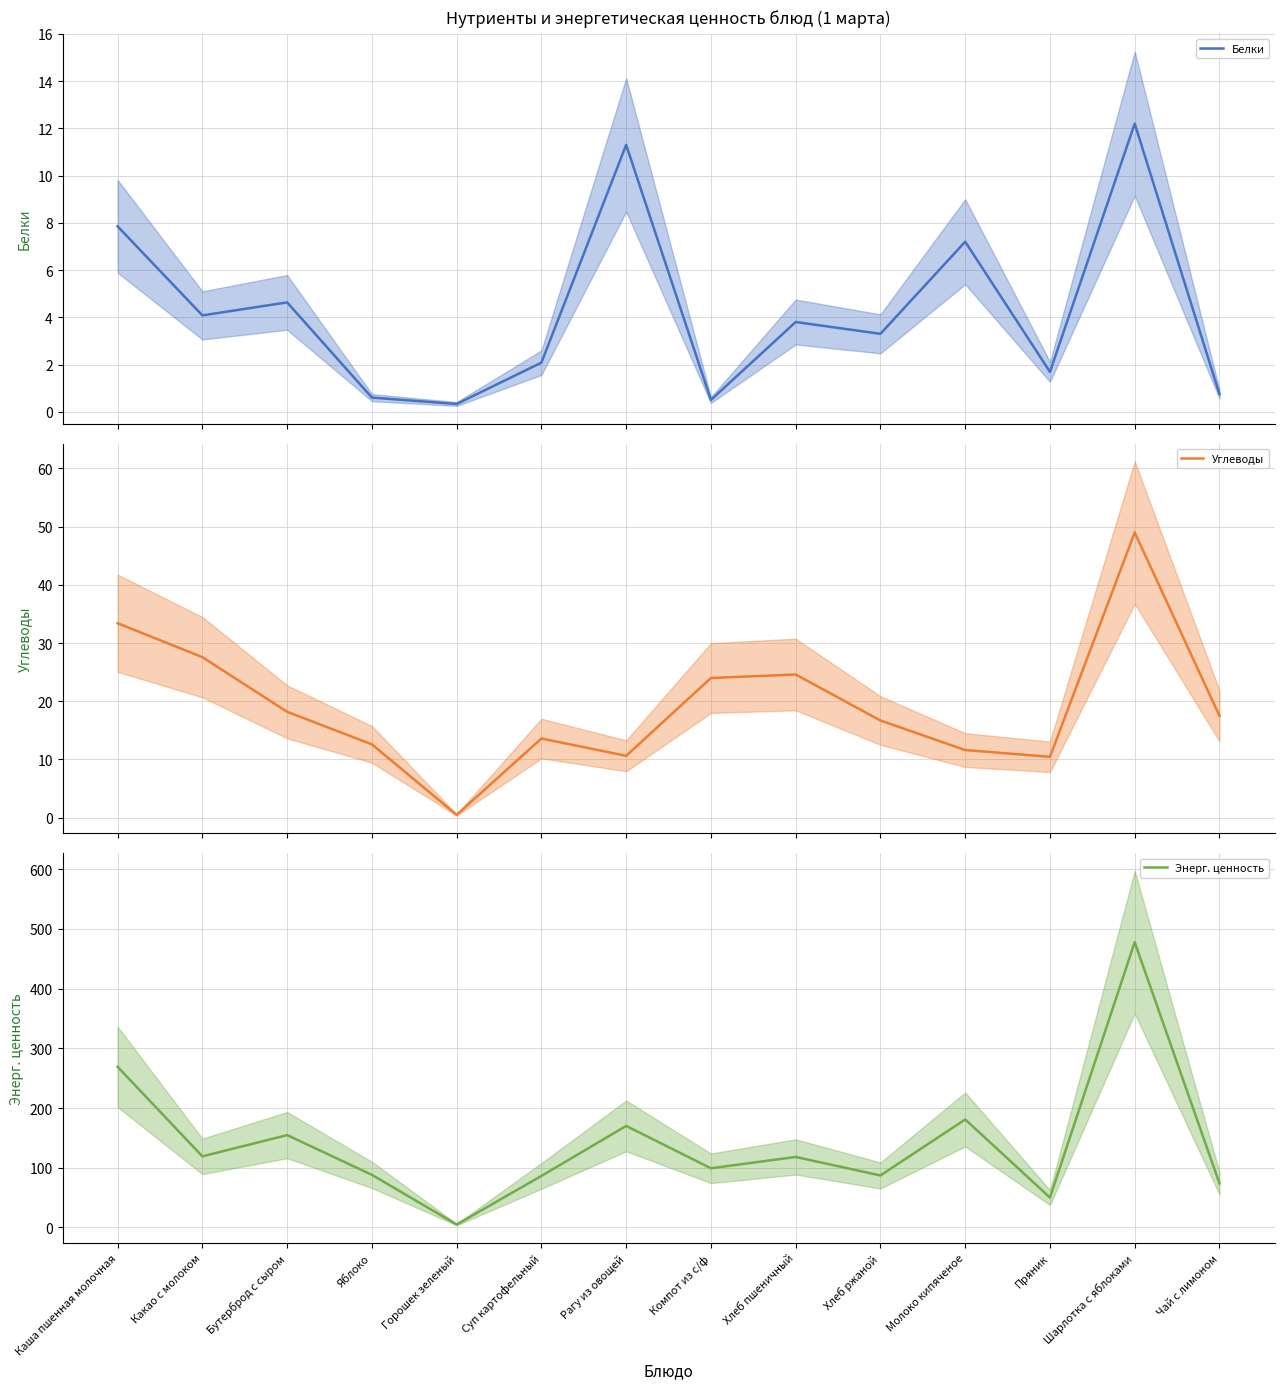

True or false: Белки has more than 1 points higher than both neighbors.

True